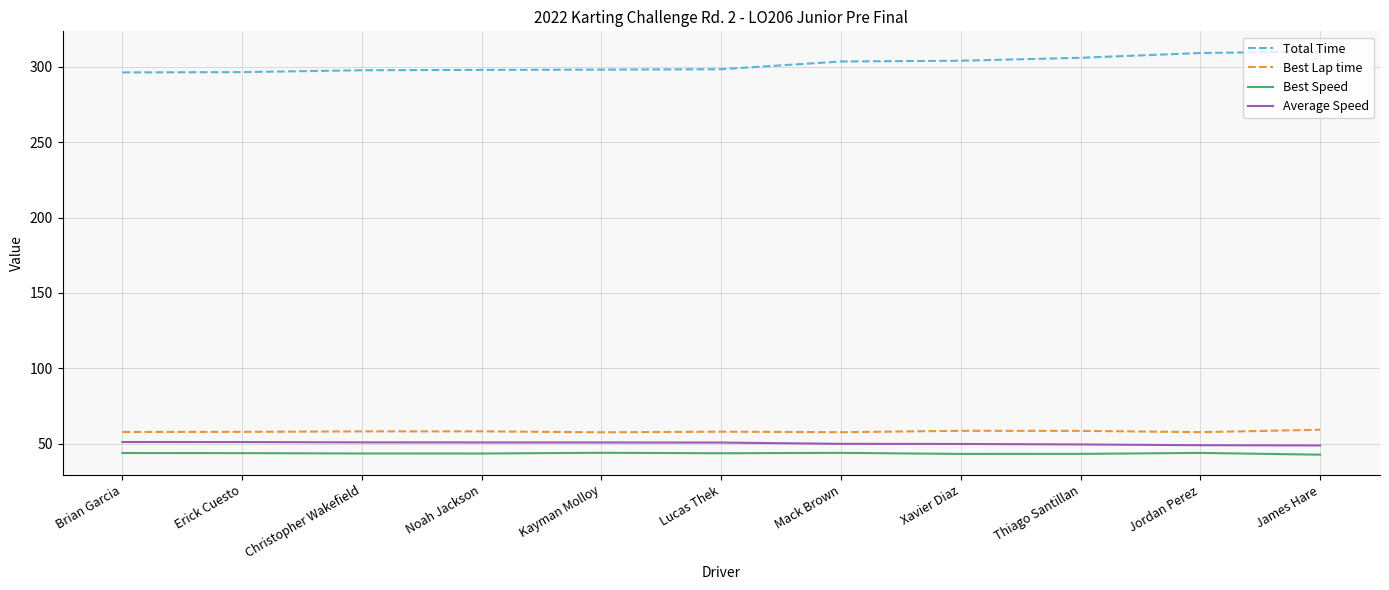

Where does the Total Time series first go above 298?

Noah Jackson